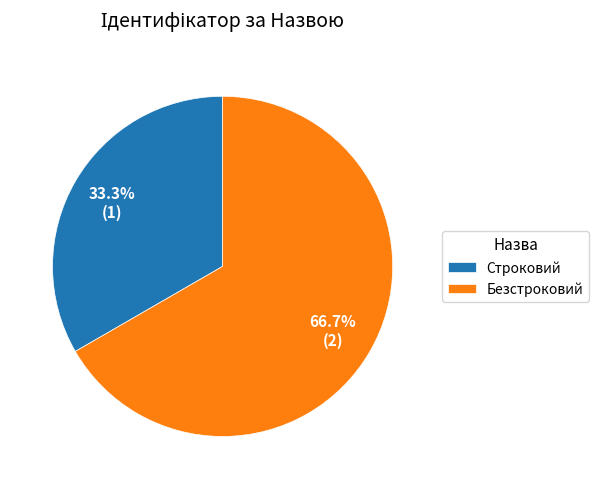

Which has a higher value, Безстроковий or Строковий?

Безстроковий